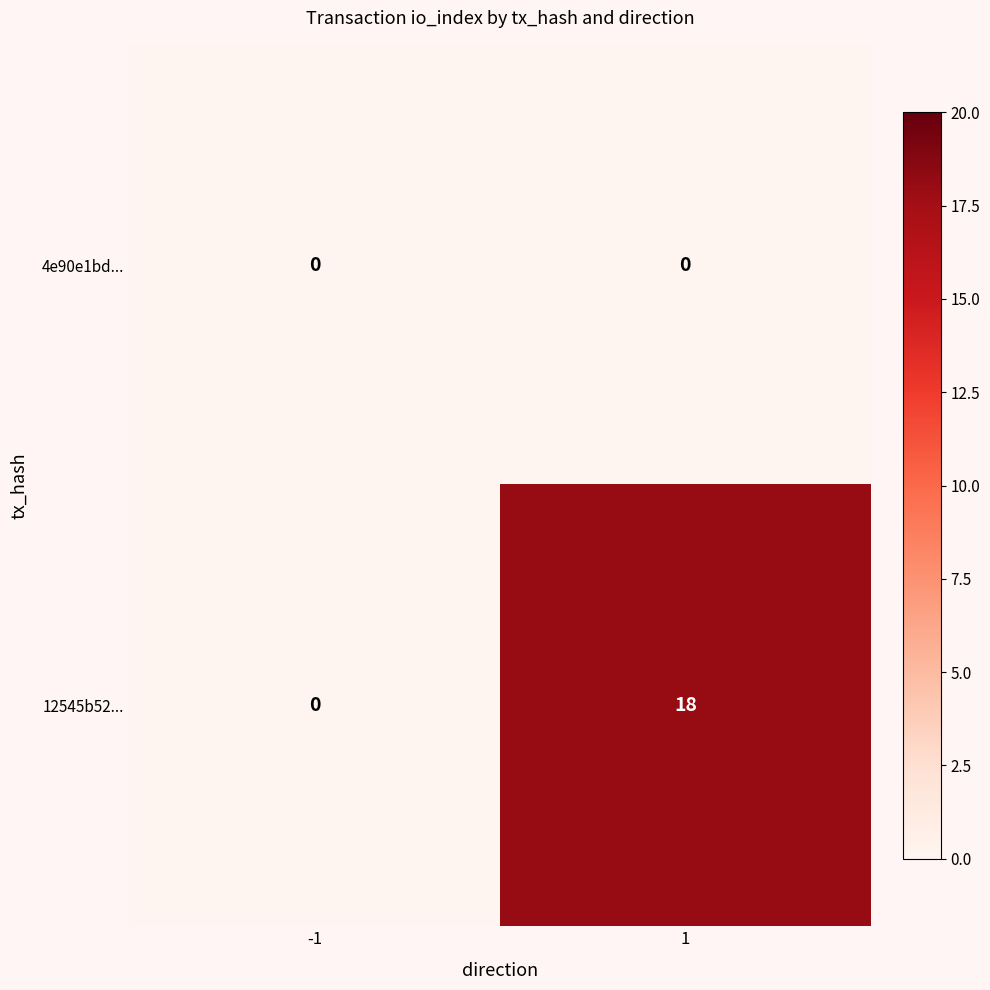

List the series in order of their overall mean, lowest first.

4e90e1bd..., 12545b52...